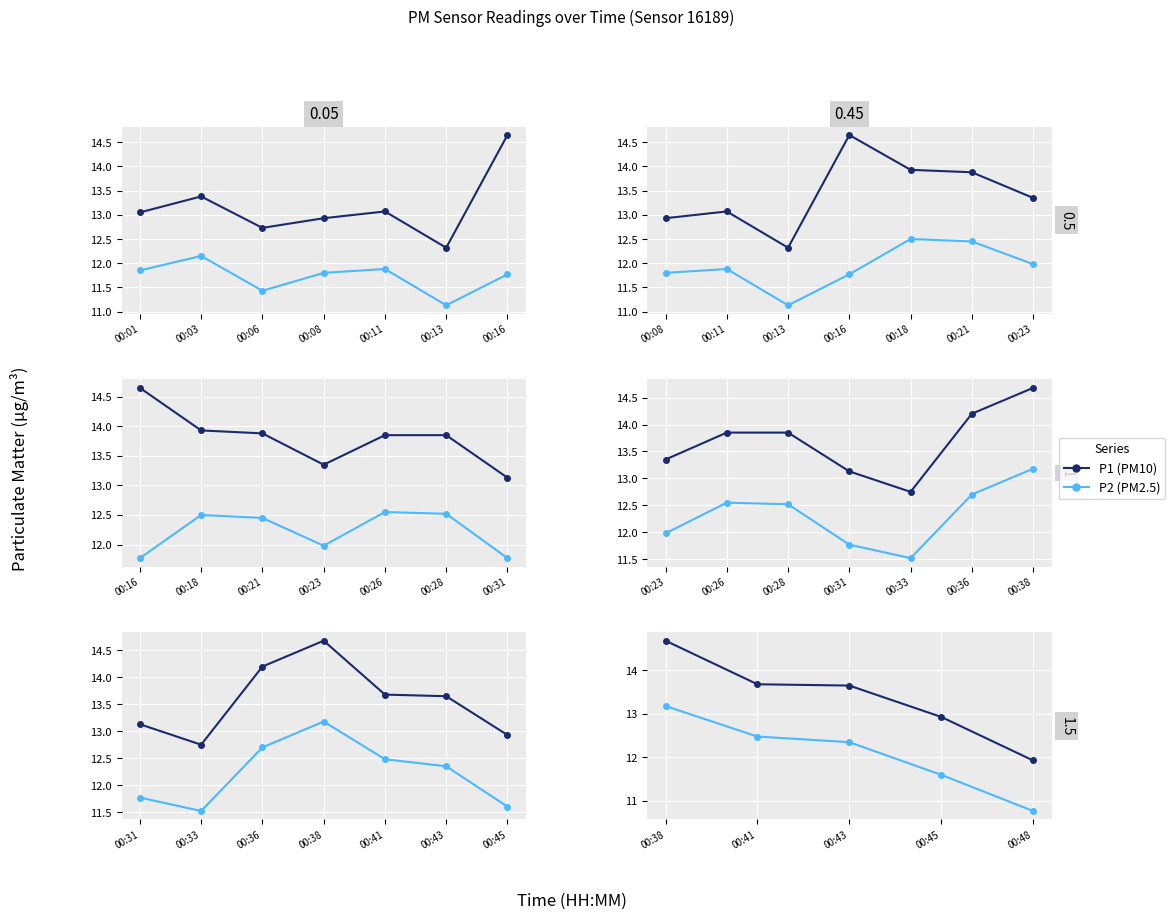

What is the smallest value displayed?

10.8